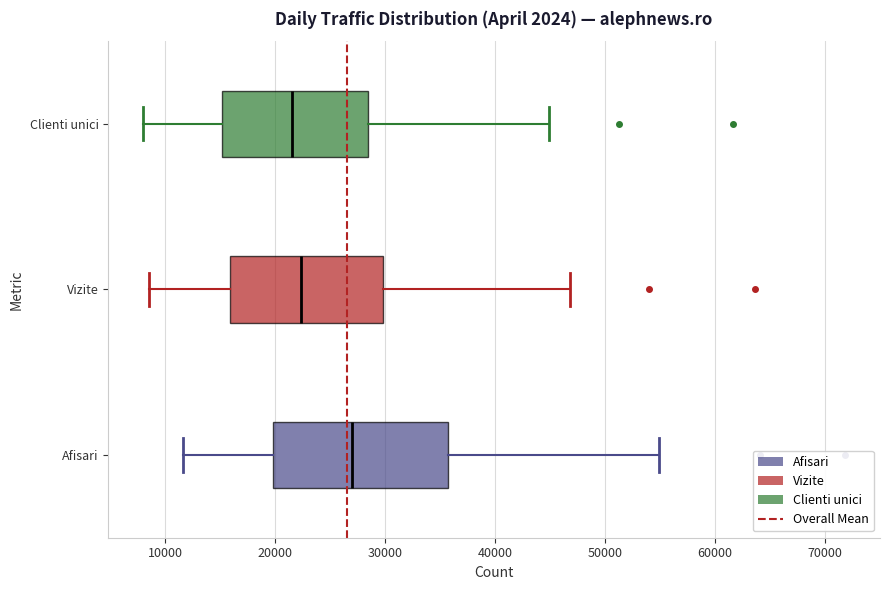

Reading bottom to top, transcribe this box plot: for each box, give where its median line is, the range the box spans, and where its two whiskers end, as read against the x-axis. The values are not printed on the chart, so give them approximately, as read against the axis.

Afisari: median 27000, box 20000 to 36000, whiskers 12000 to 55000
Vizite: median 22000, box 16000 to 30000, whiskers 9000 to 47000
Clienti unici: median 22000, box 15000 to 28000, whiskers 8000 to 45000